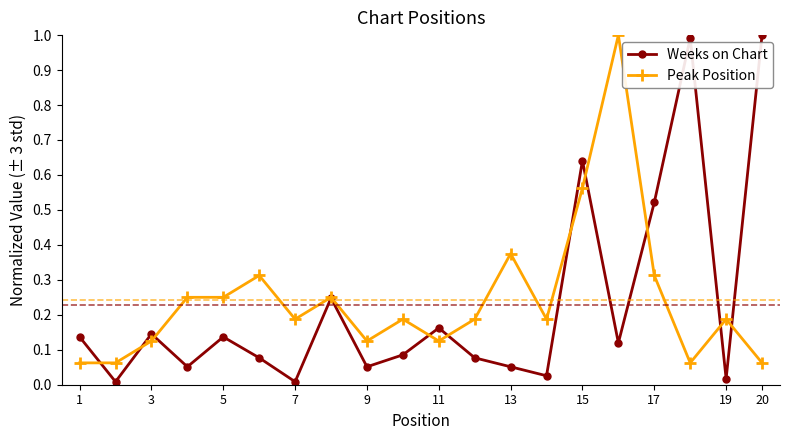

What is the maximum value shown in the chart?

1.0